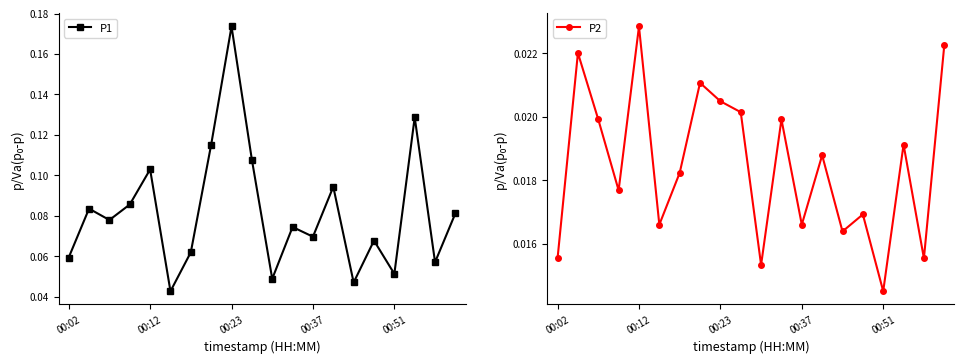

At which label is P2 closest to 0?

00:51